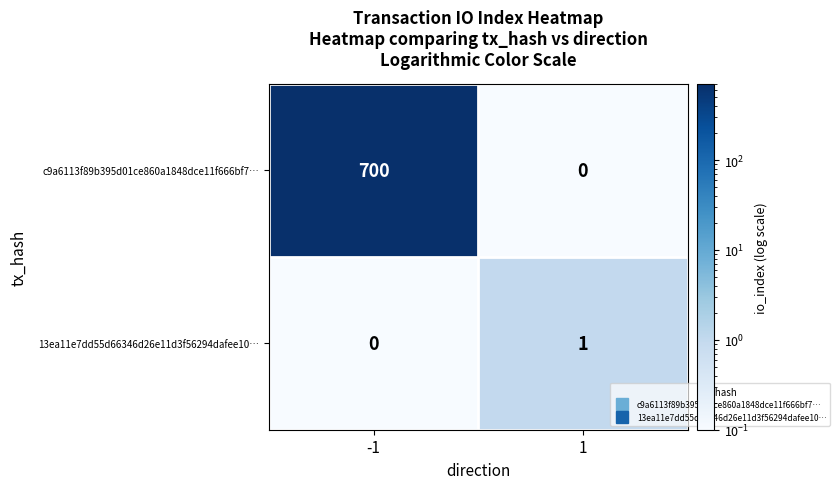

What is the difference between the maximum and minimum values in the c9a6113f89b395d01ce860a1848dce11f666bf7… series?

700